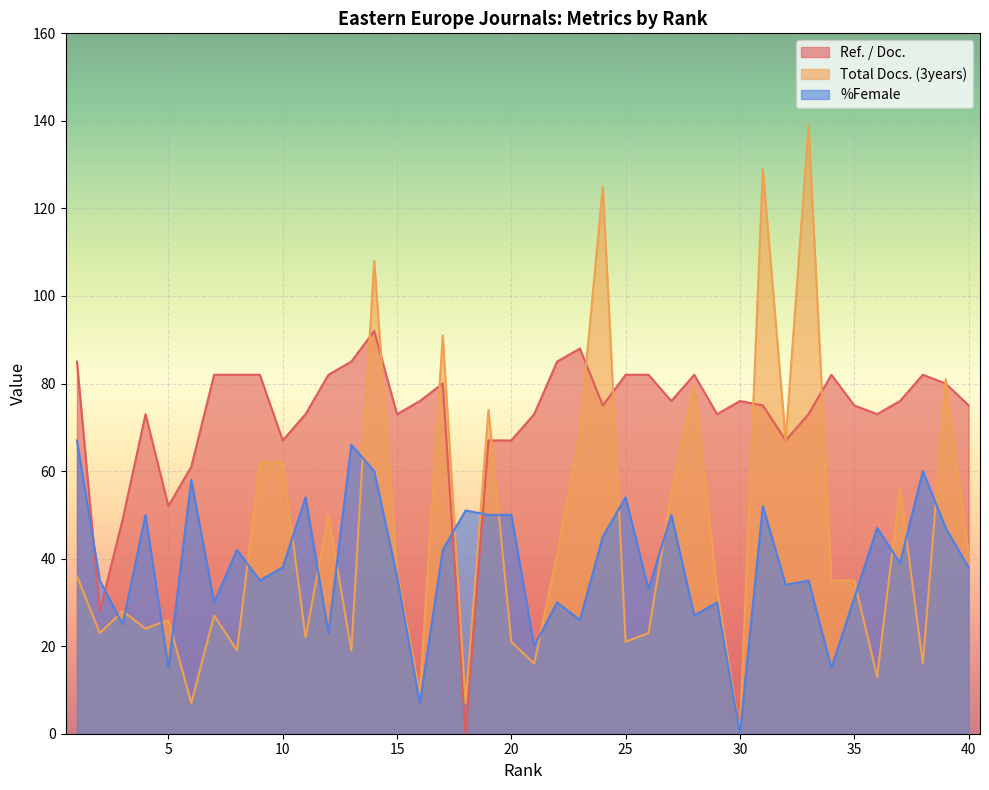

Rank the series at 38 from lowest to highest value.

Total Docs. (3years), %Female, Ref. / Doc.